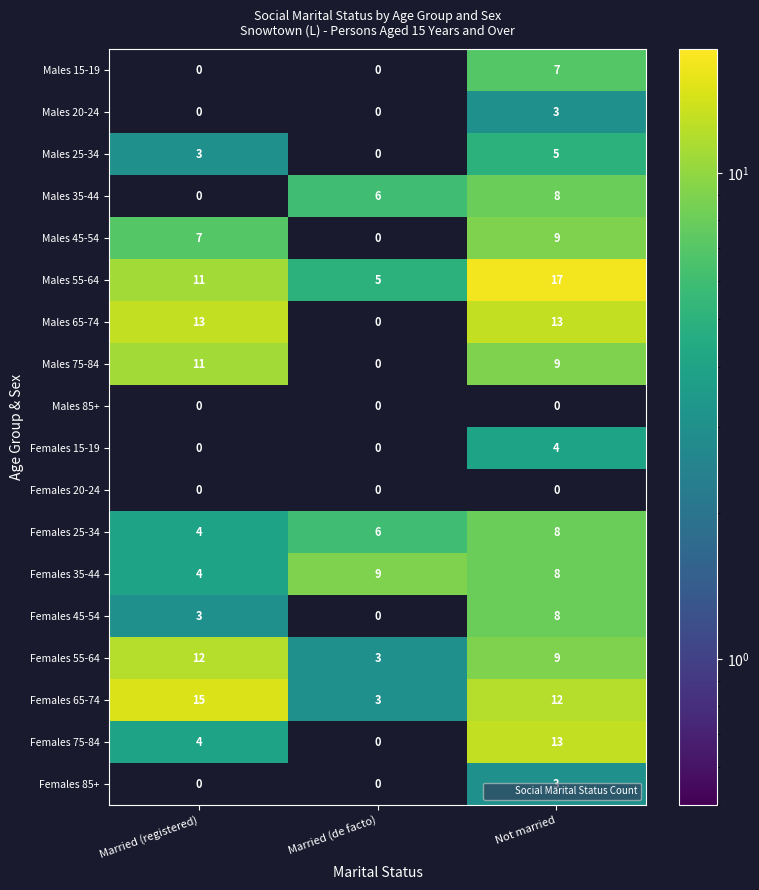

At which label does Females 55-64 reach its peak?

Married (registered)